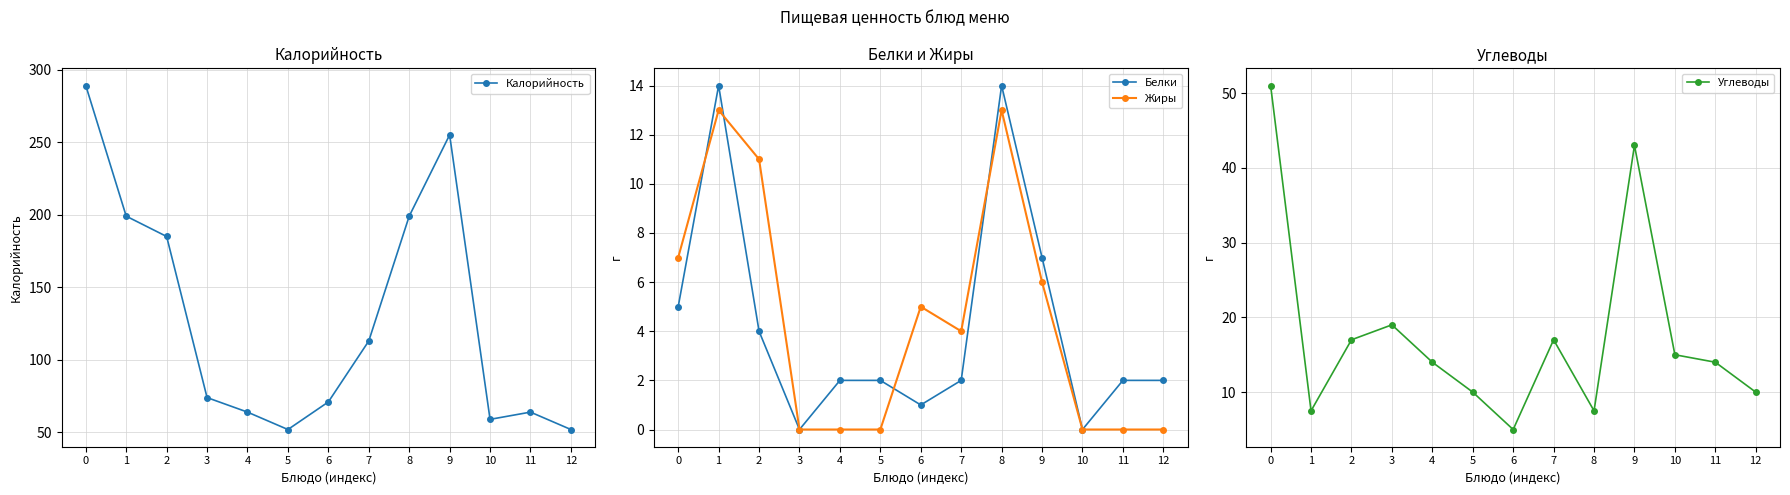

The value of Углеводы at 5 is 16.4. True or false?

False